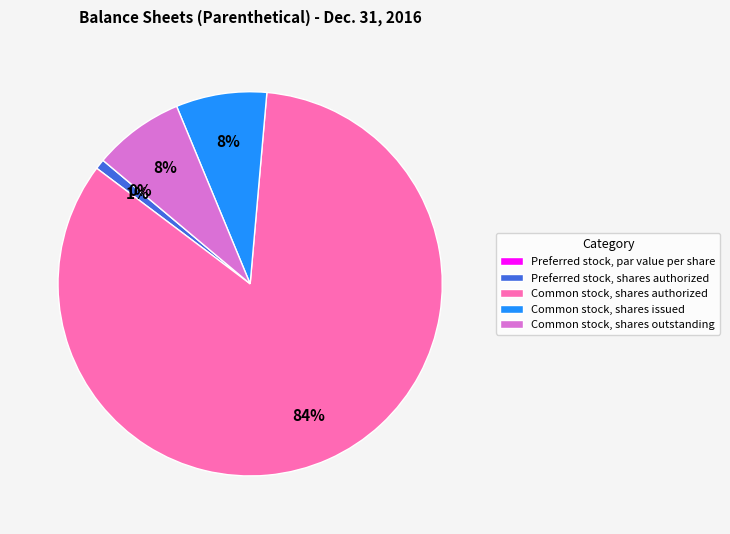

Rank the categories by value from lowest to highest.

Preferred stock, par value per share, Preferred stock, shares authorized, Common stock, shares issued, Common stock, shares outstanding, Common stock, shares authorized